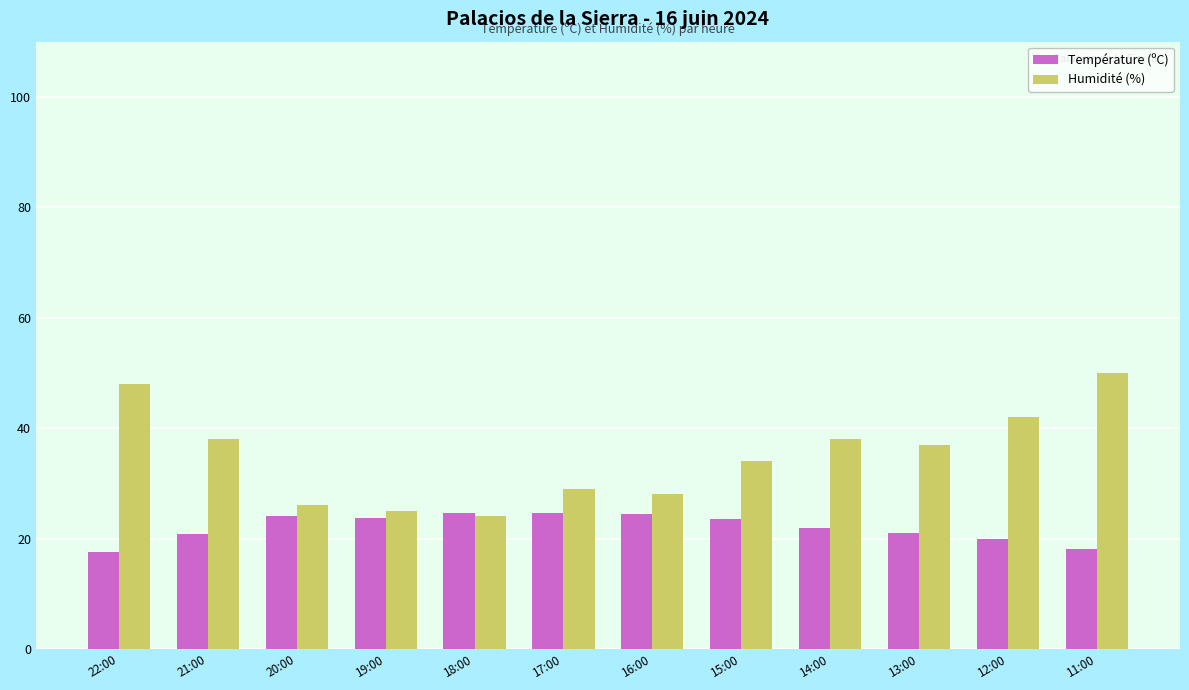

How many distinct data groups are displayed?

2